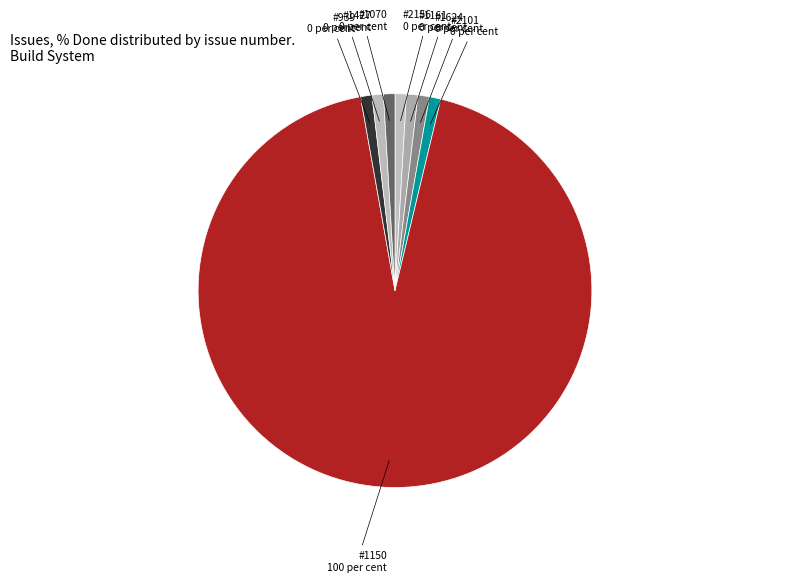

The #2156 0 per cent slice represents 6% of the pie. True or false?

False